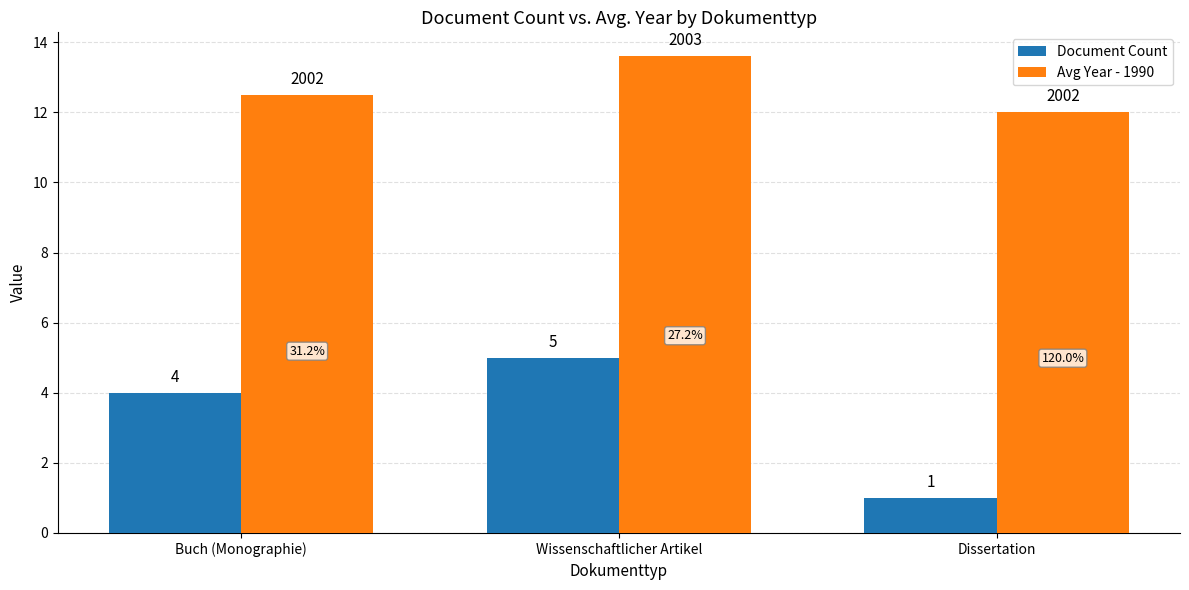

Reading left to right, list all the values displayed in this chart.

Document Count: Buch (Monographie)=4.0	Wissenschaftlicher Artikel=5.0	Dissertation=1.0
Avg Year - 1990: Buch (Monographie)=12.5	Wissenschaftlicher Artikel=13.6	Dissertation=12.0